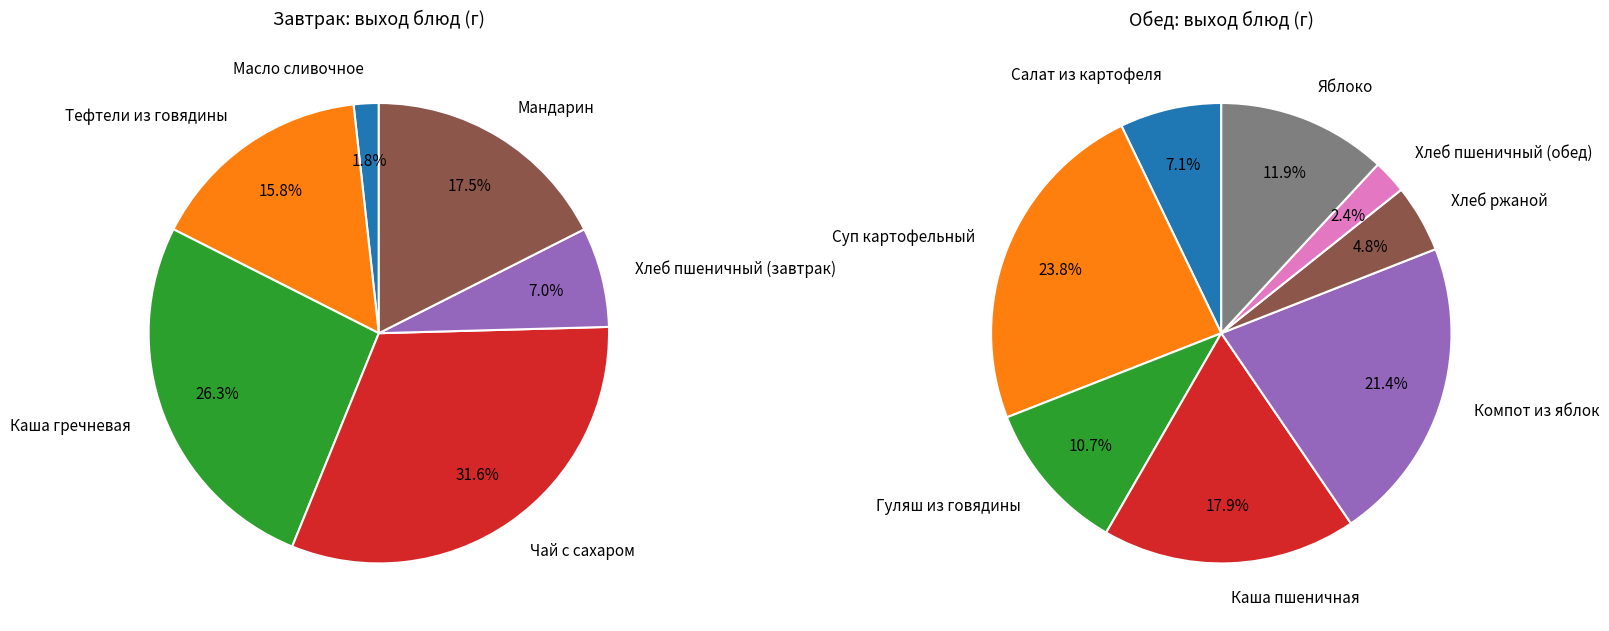

What is the change in value from Хлеб пшеничный (обед) to Яблоко?

+80